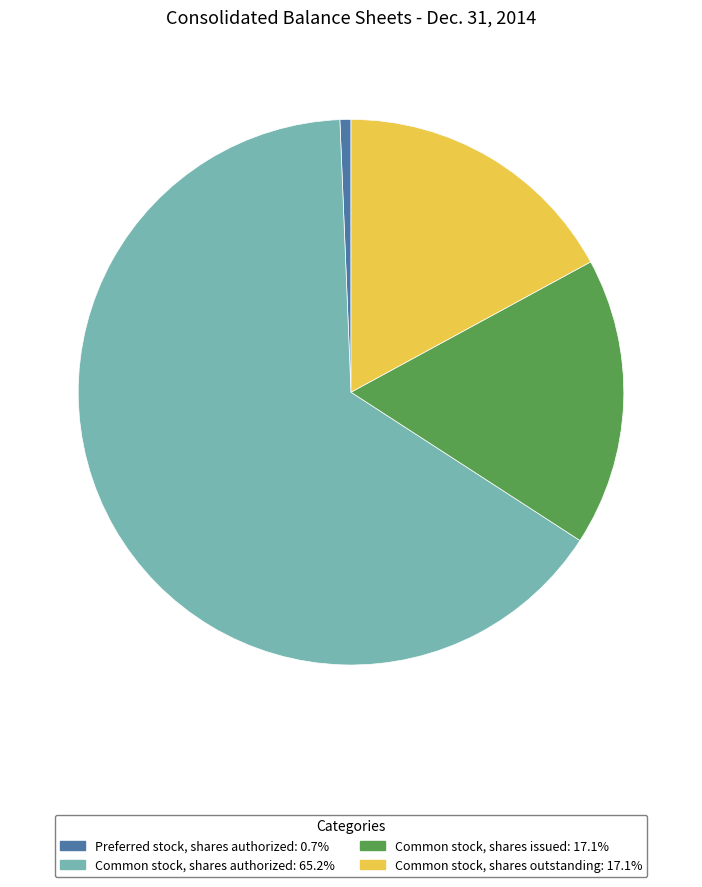

Is there a majority slice in this chart?

Yes